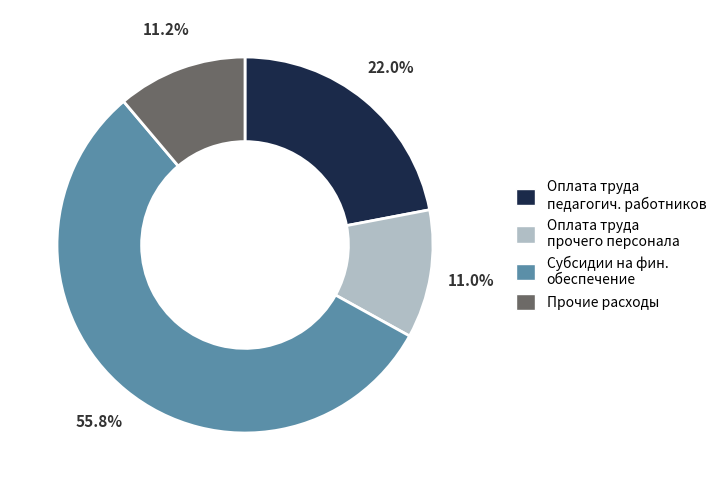

Combined, do Прочие расходы and Оплата труда прочего персонала account for over 50%?

No